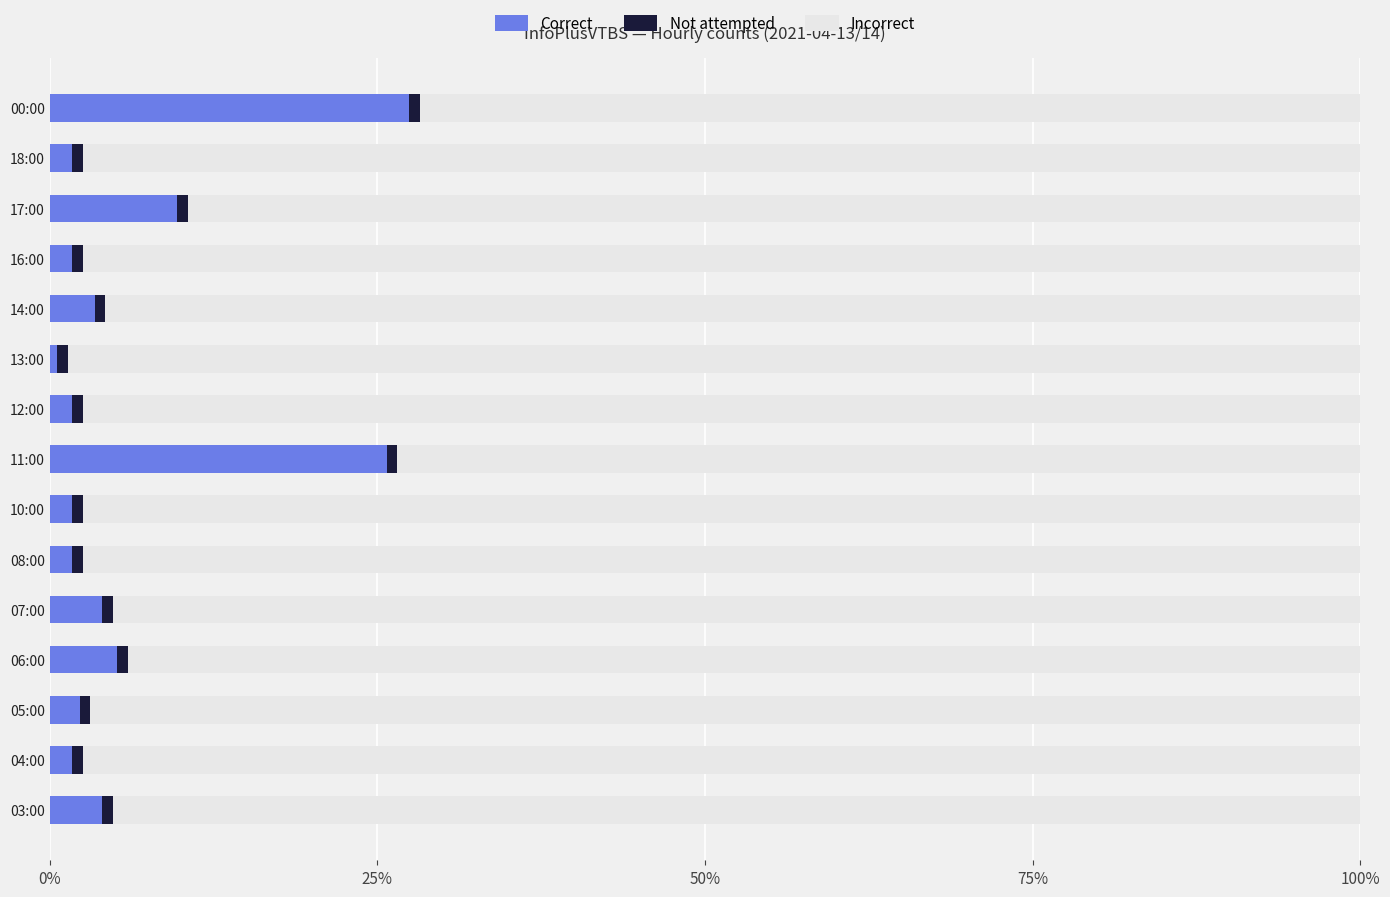

Count the number of categories in the chart.

15